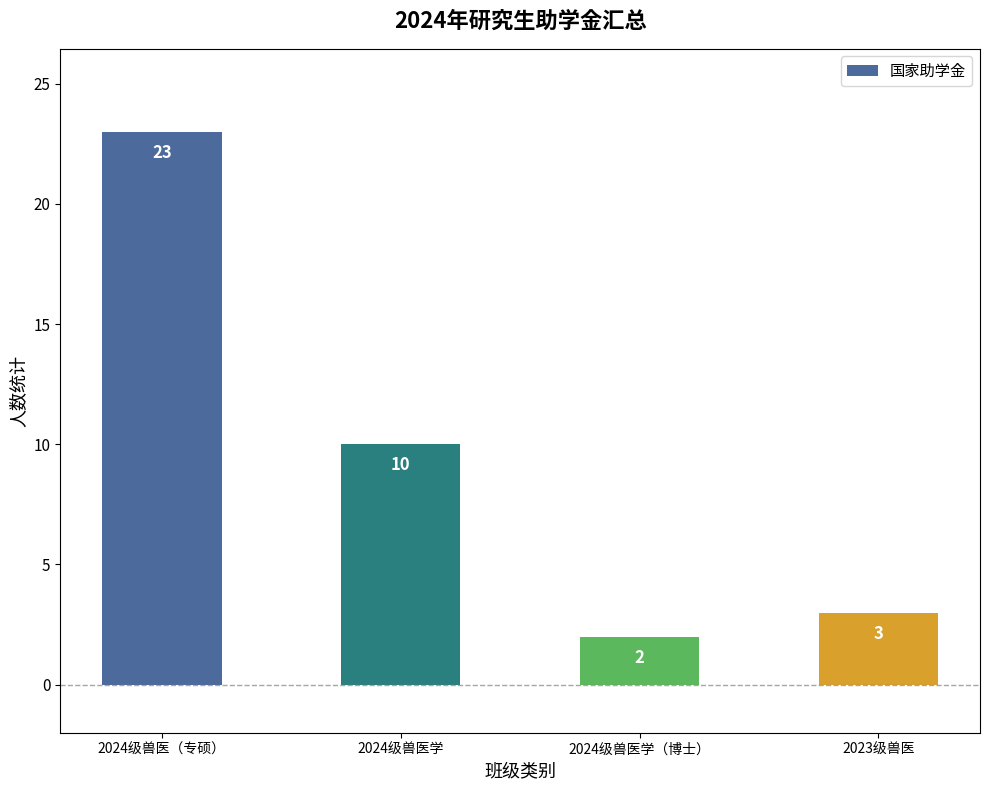

Where does the data first go above 10?

2024级兽医（专硕）